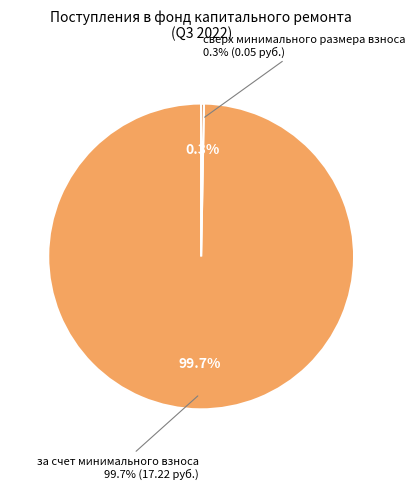

Do за счет минимального взноса and сверх минимального размера взноса together represent more than half of the pie?

Yes